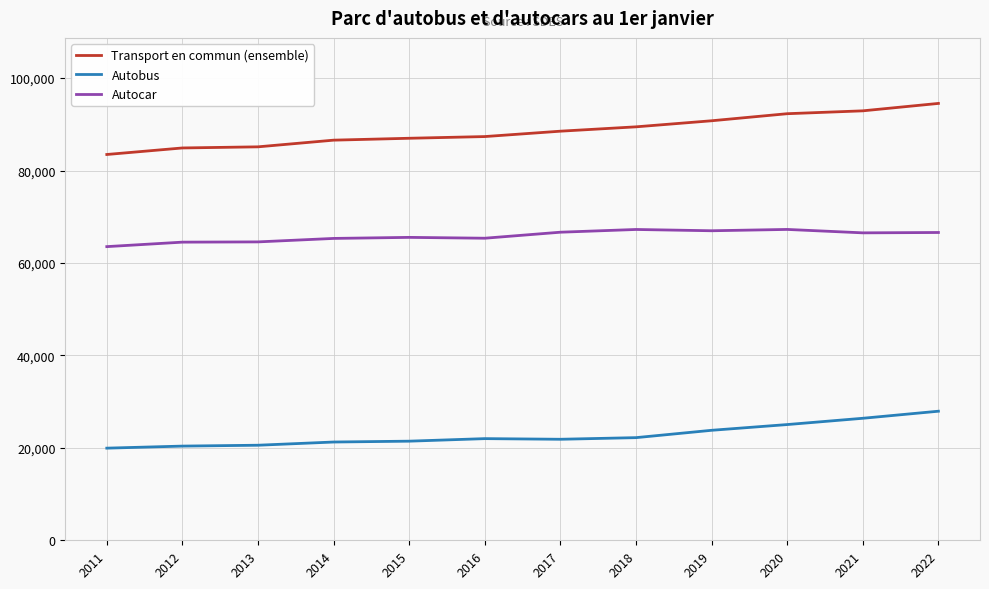

What is the maximum value for Transport en commun (ensemble)?

94523